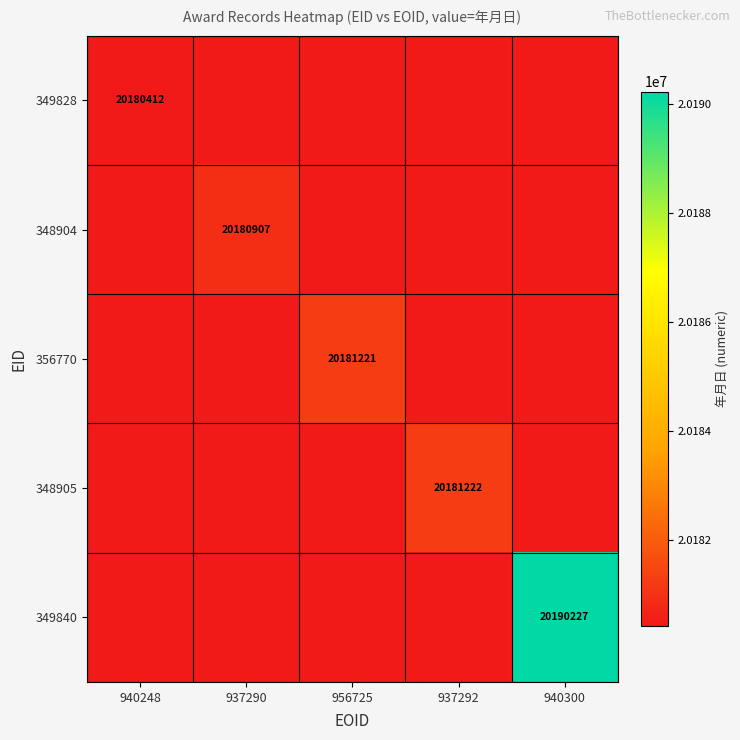

How many distinct data groups are displayed?

5